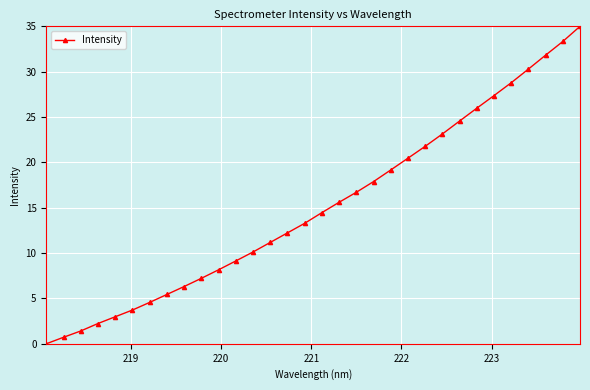

What is the maximum value shown in the chart?

35.0